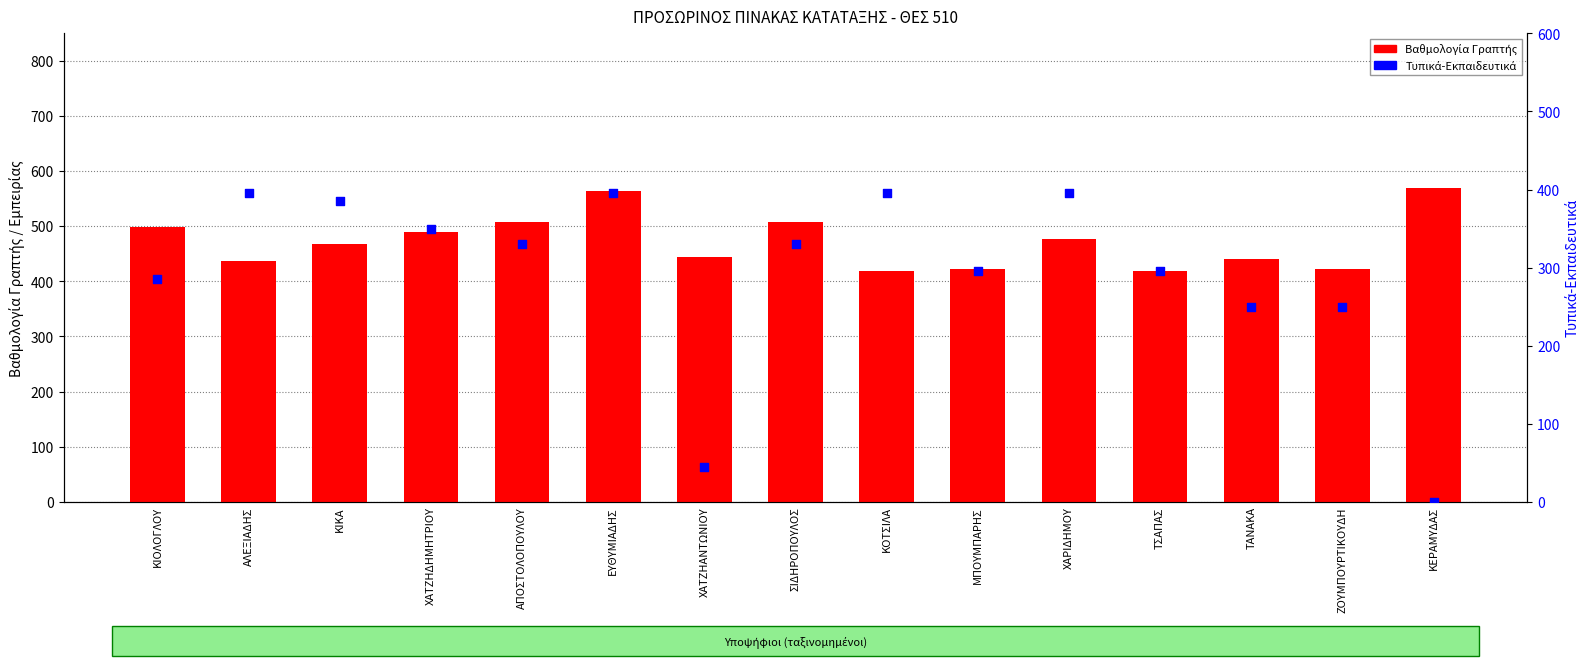

What are all the series names shown in the legend?

Βαθμολογία Γραπτής, Τυπικά-Εκπαιδευτικά